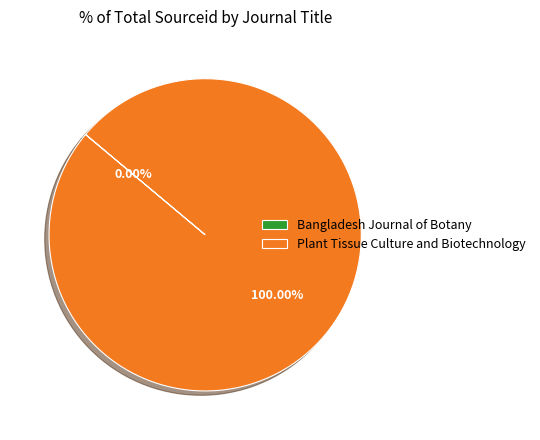

Which category has the biggest portion of the pie?

Plant Tissue Culture and Biotechnology